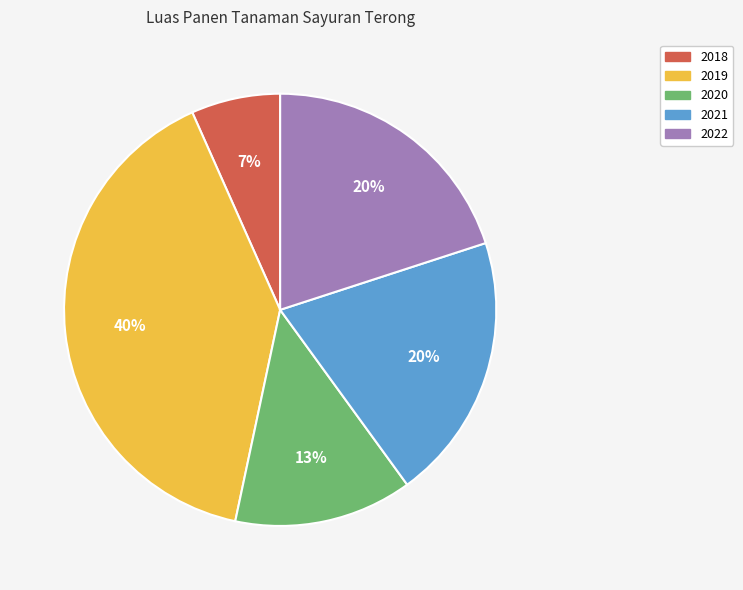

To the nearest percent, what is the average slice percentage?

20%